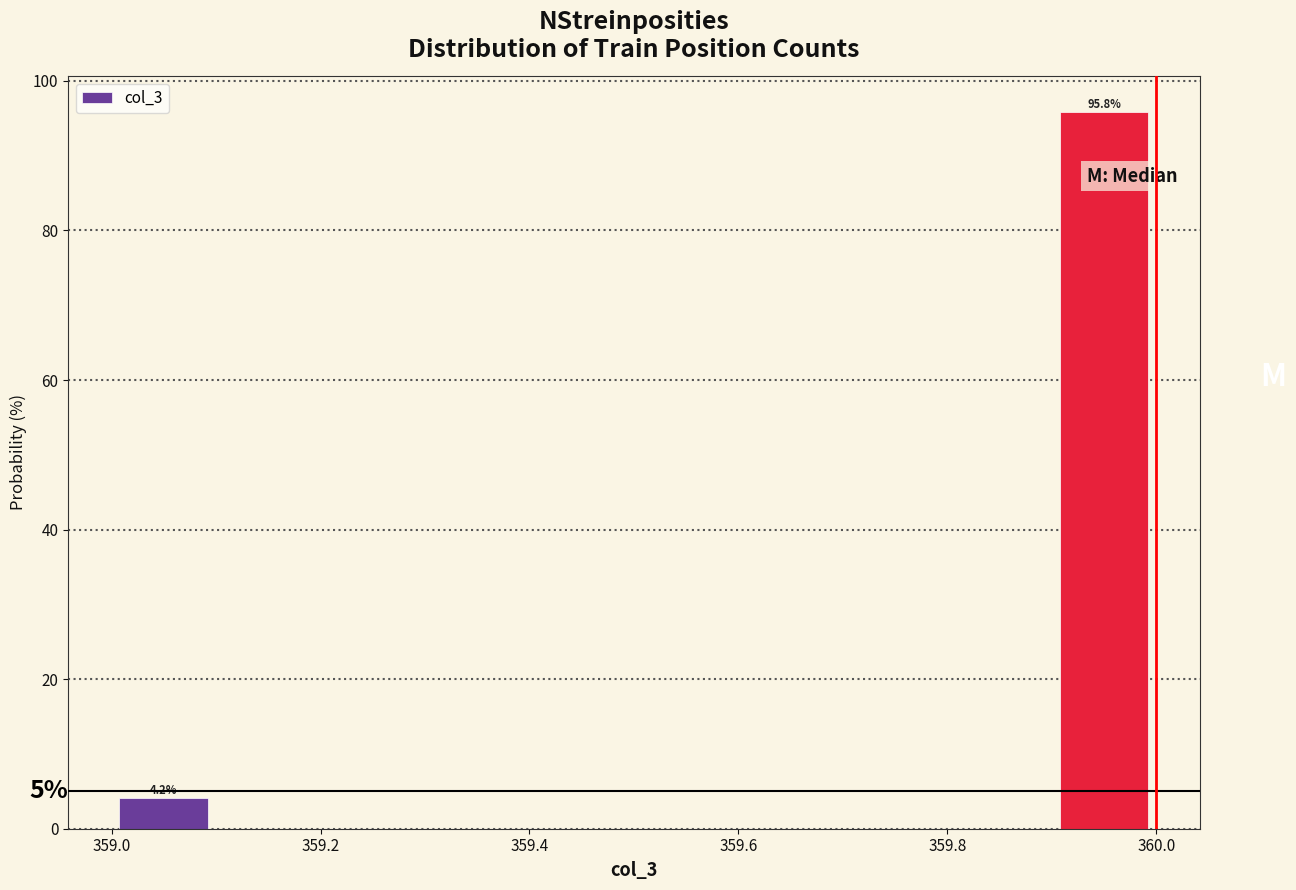

Which range on the x-axis has the tallest bar?

359.9 to 360.0